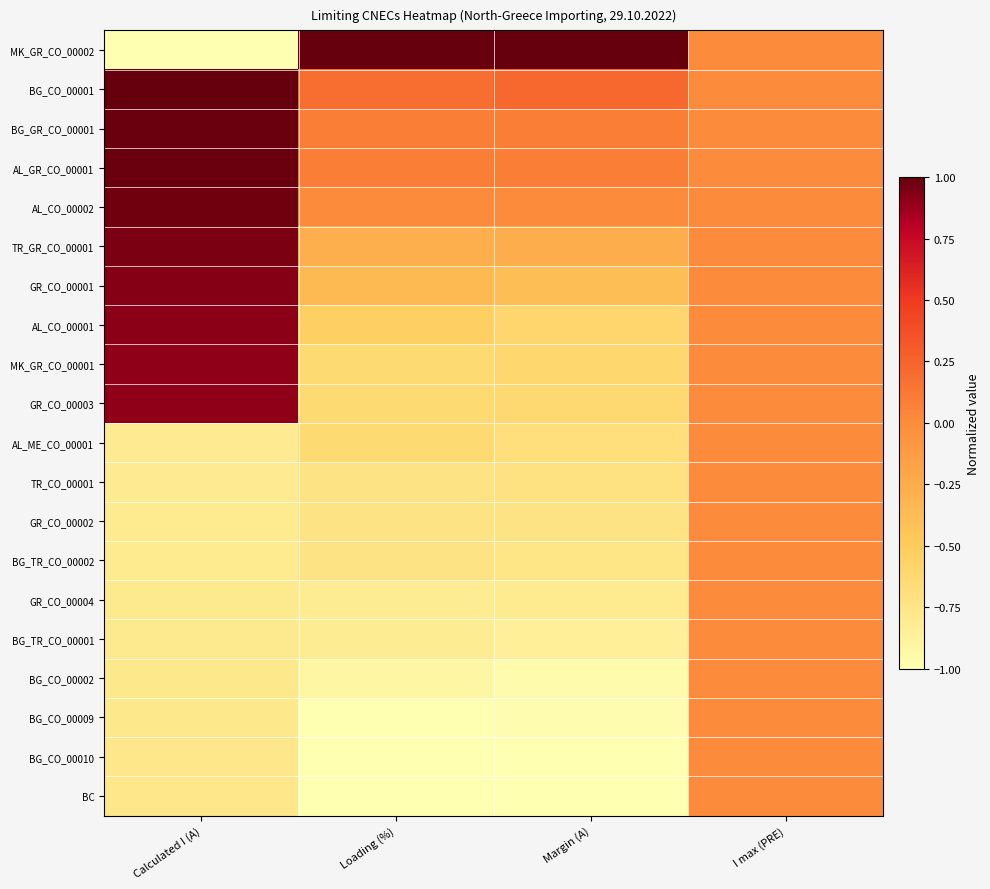

Which series has the largest total across all categories?

BG_CO_00001